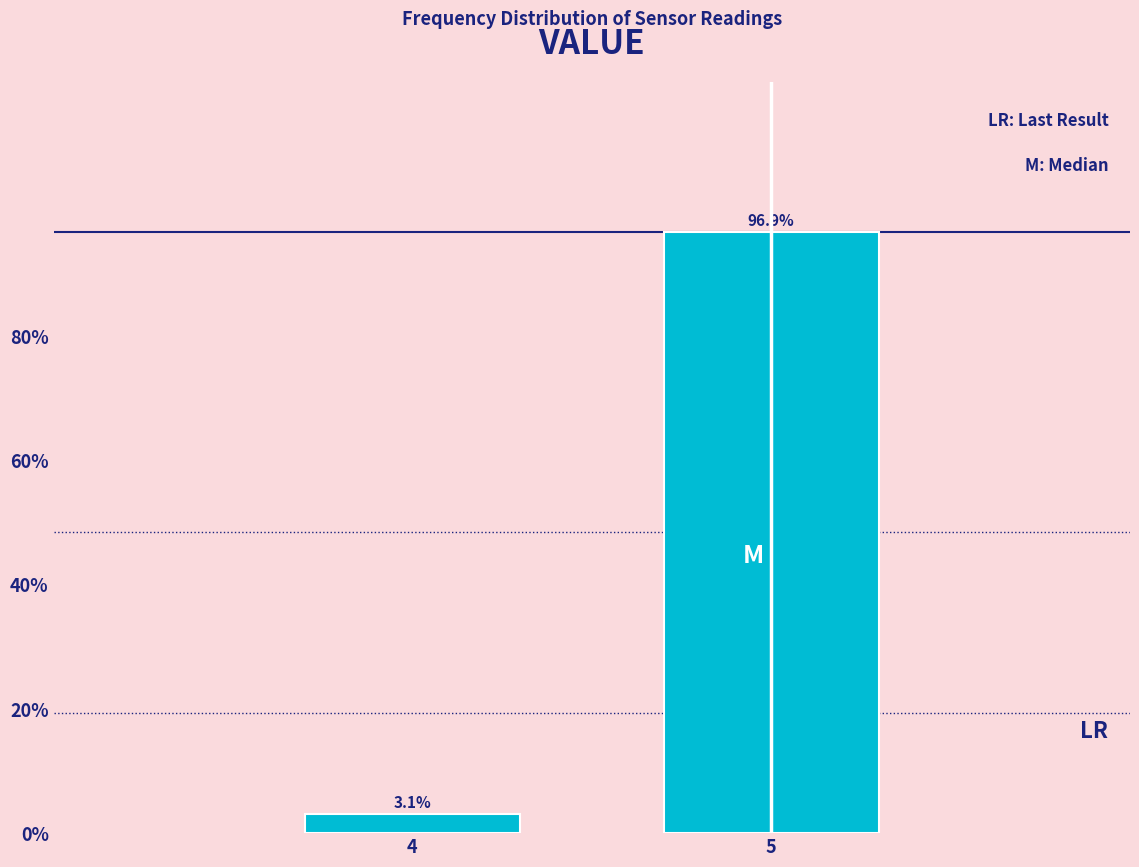

Reading left to right, list all the values displayed in this chart.

3.1	96.9